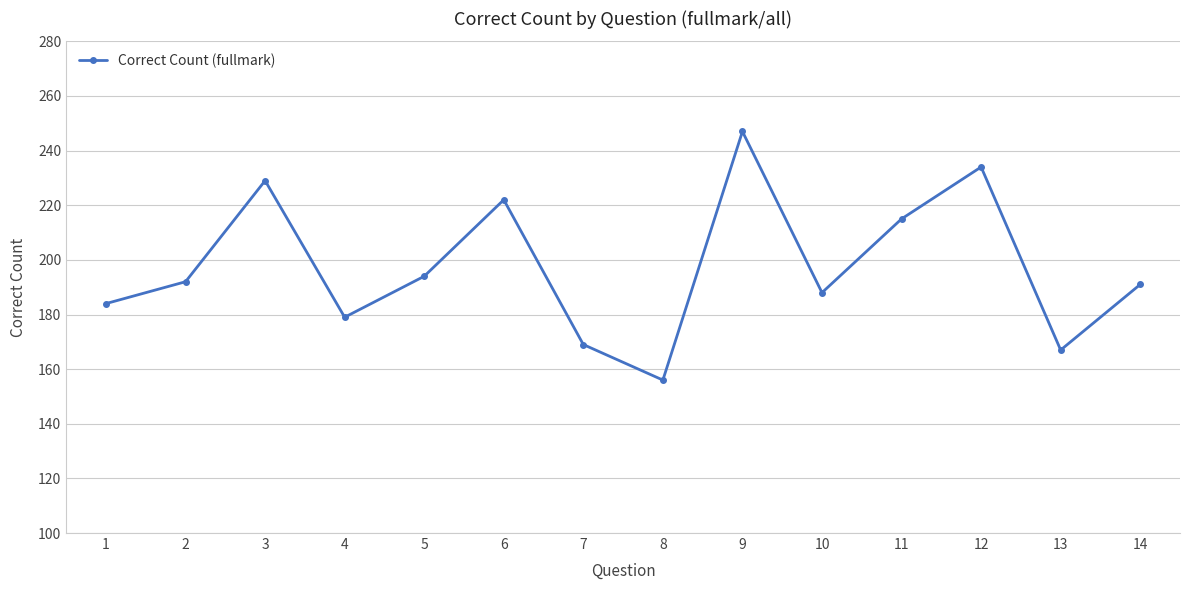

The chart shows a value of 109 at 4. True or false?

False